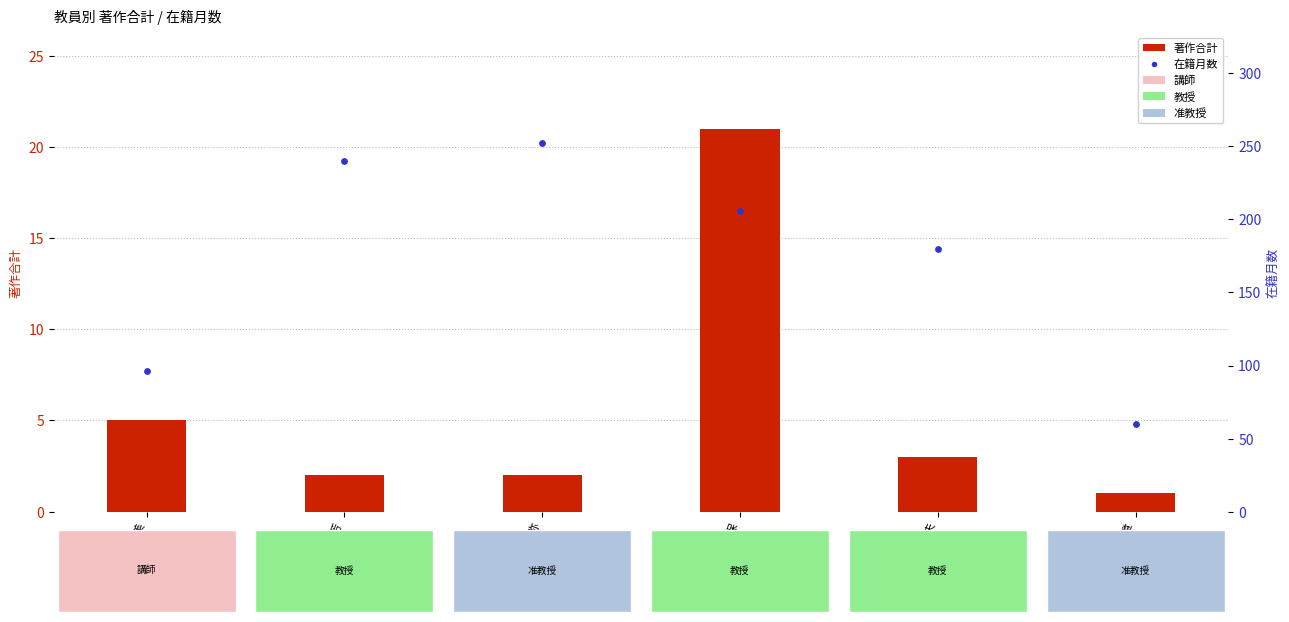

Is the value of 著作合計 at 濵野 龍夫 greater than the value of 在籍月数 at 平田 章?

No